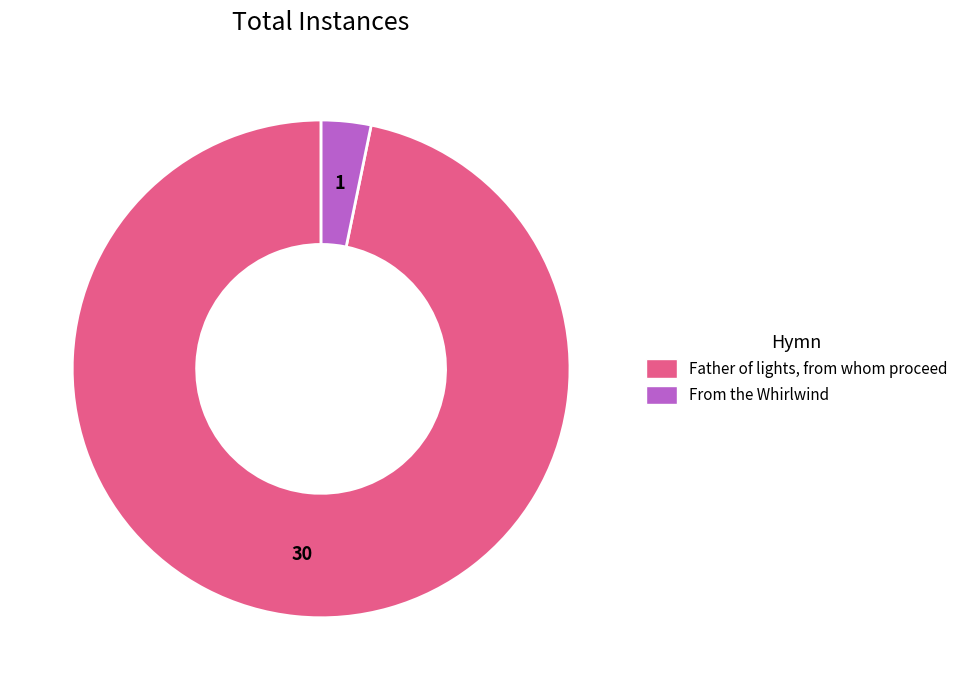

Which slice is the smallest?

From the Whirlwind